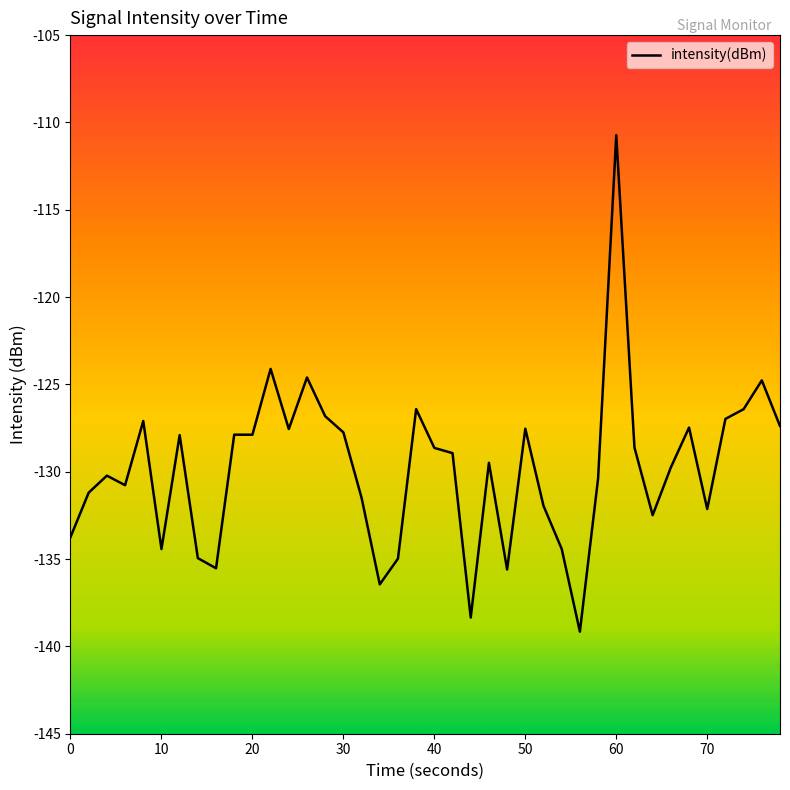

What is the greatest value displayed?

-110.7